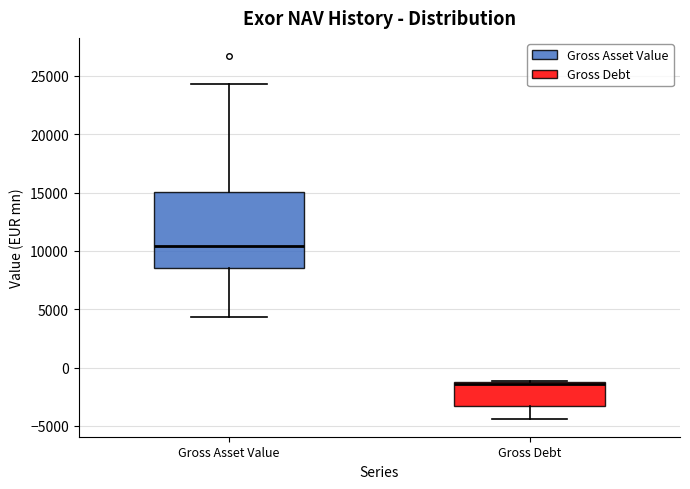

Where is the upper edge of the box for Gross Asset Value on the y-axis? The values are not printed on the chart, so give them approximately, as read against the axis.

15000